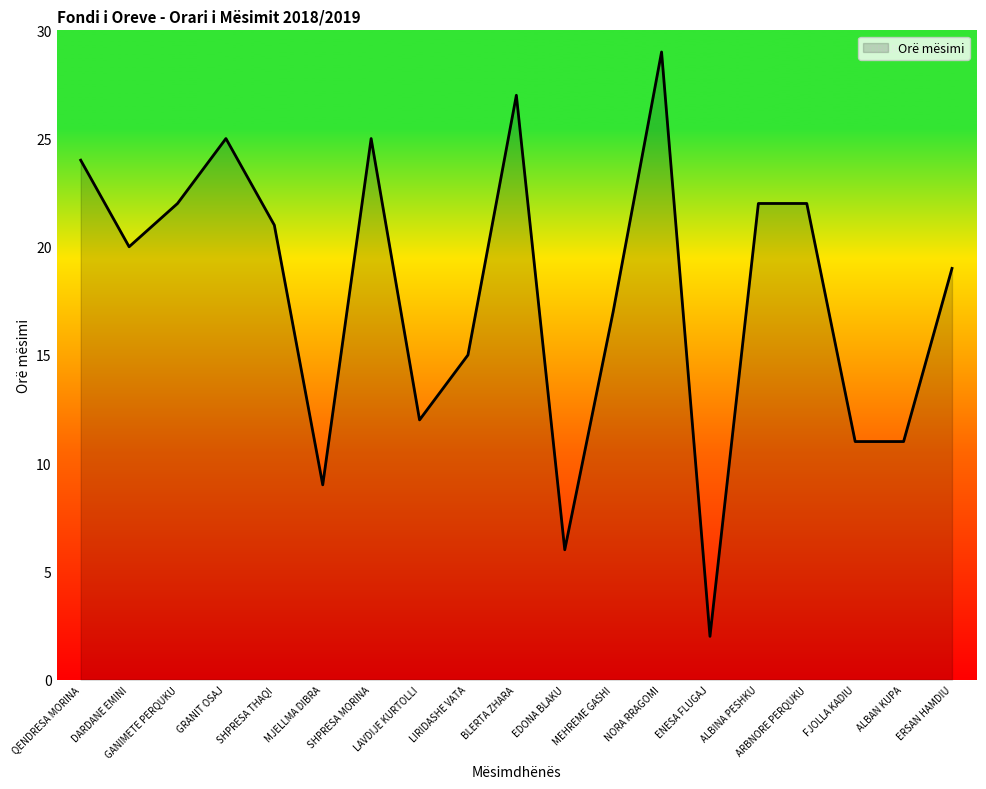

What position from the left is ERSAN HAMDIU?

19